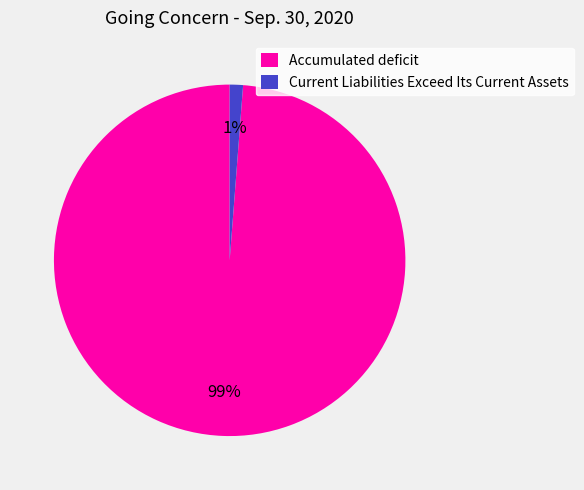

The Accumulated deficit slice represents 84% of the pie. True or false?

False